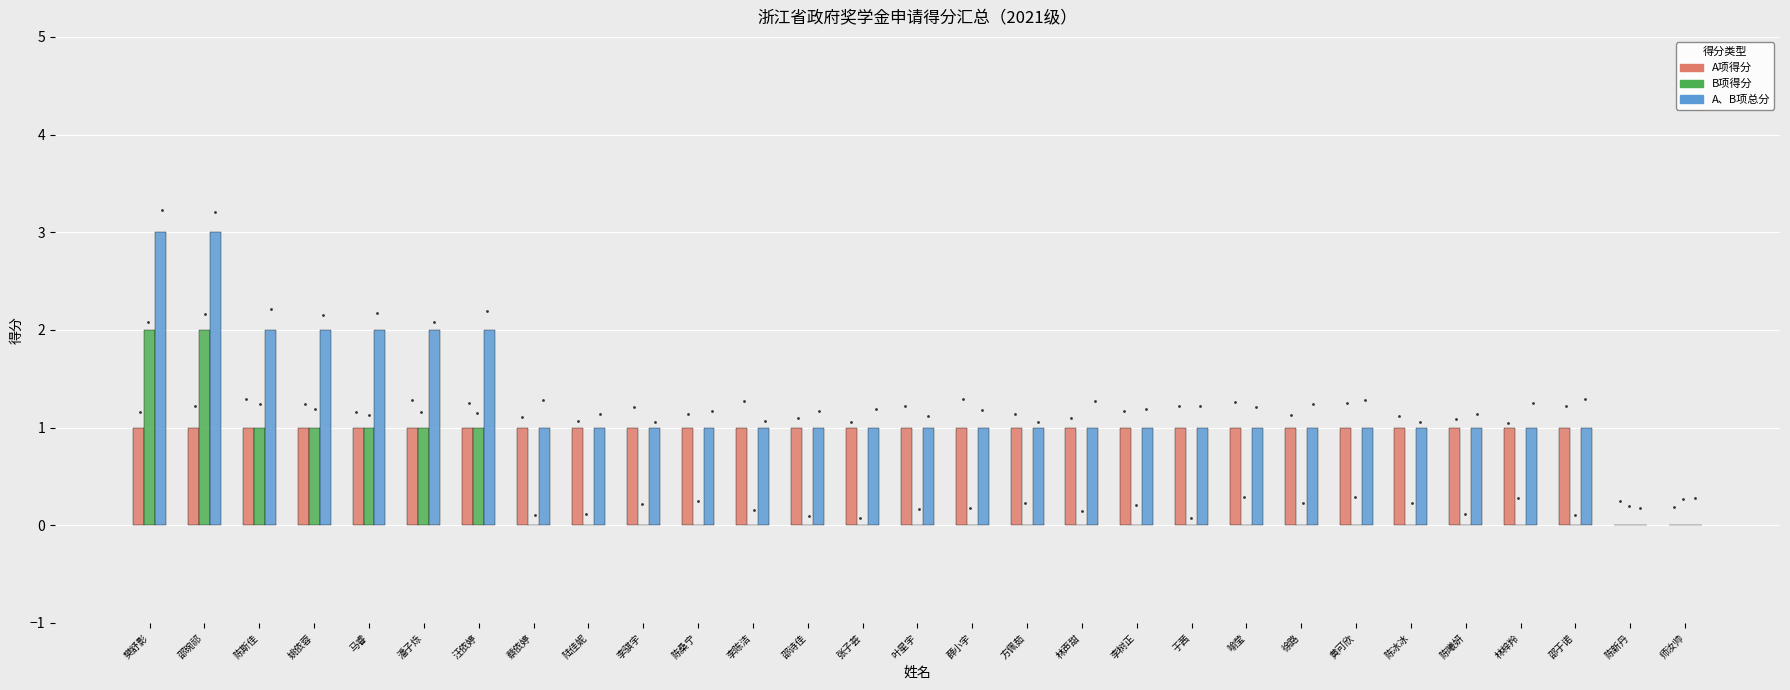

At which category is the sum across all series the highest?

樊舒影